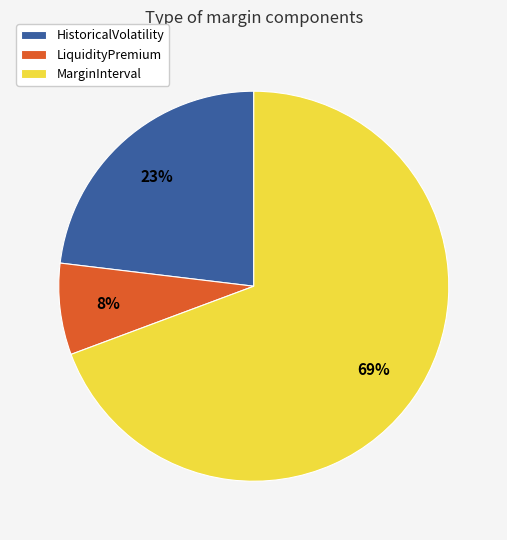

Which category has the smallest portion of the pie?

LiquidityPremium